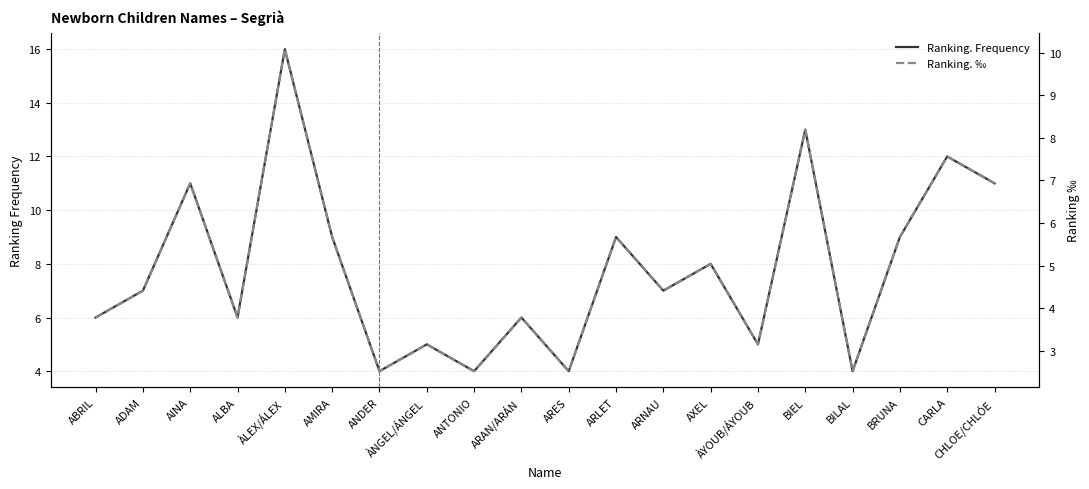

What is the greatest value displayed?

16.0